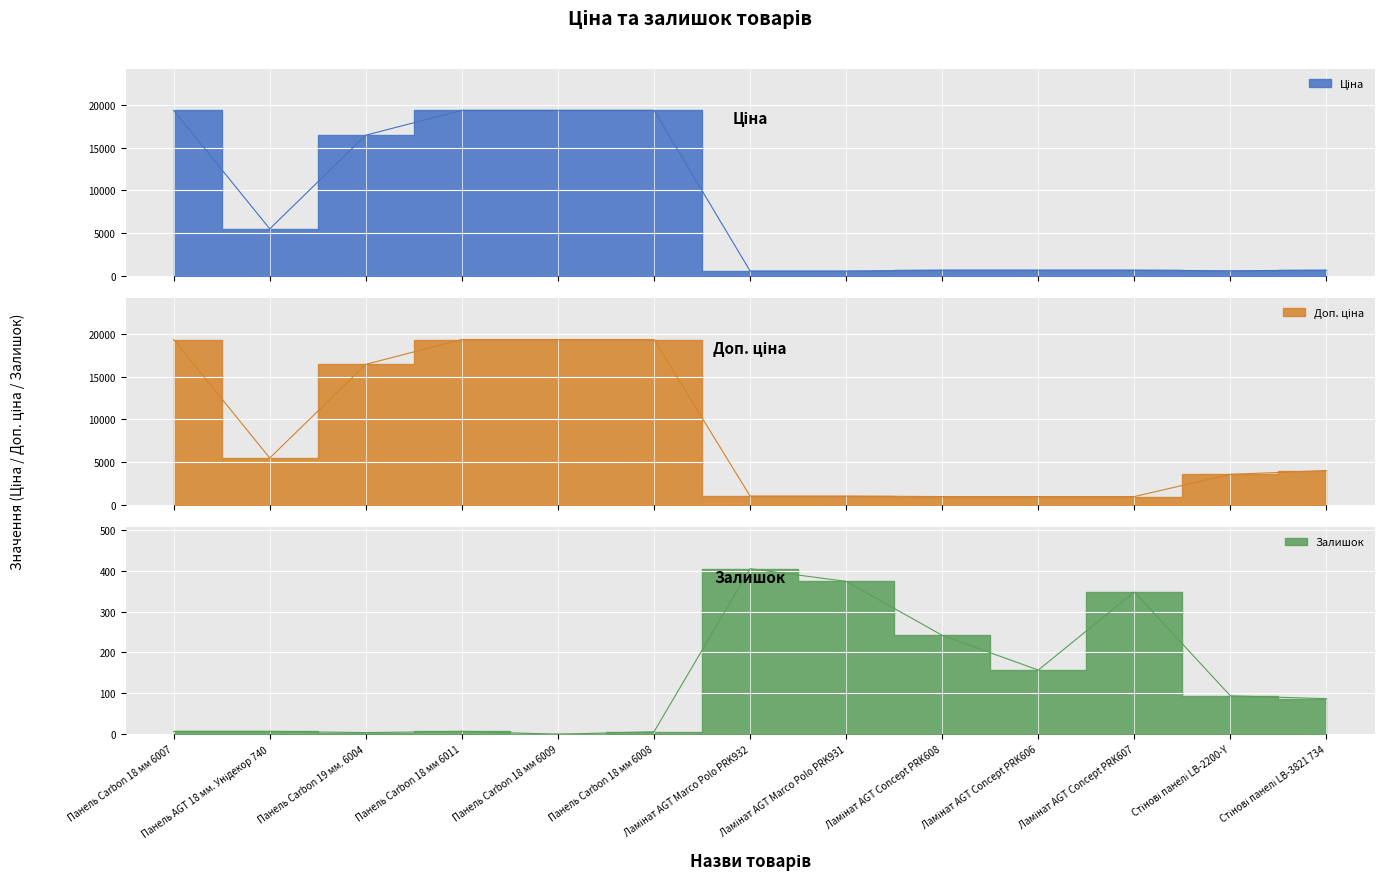

What is the sum of all Залишок values?

1738.0